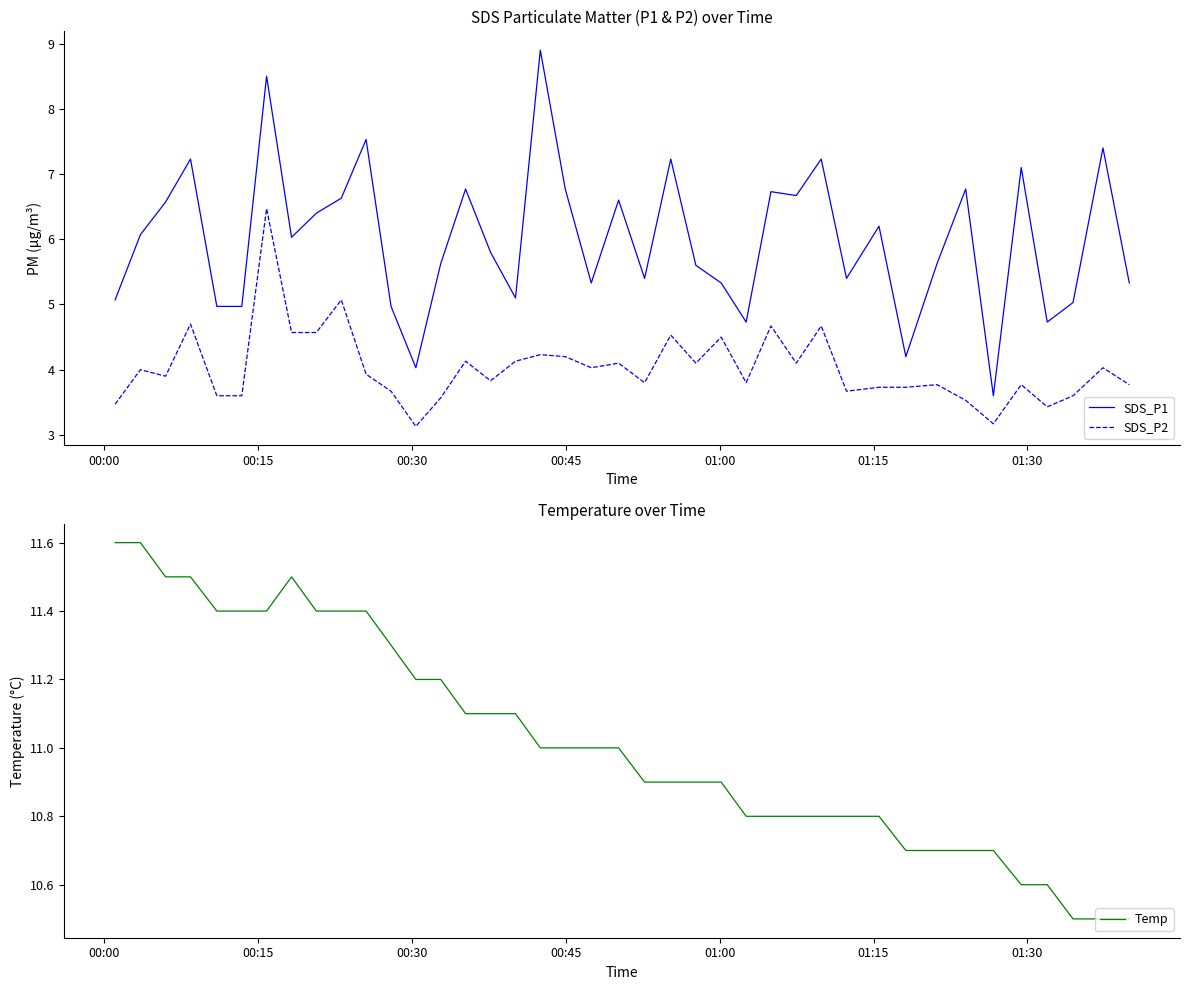

What are all the series names shown in the legend?

SDS_P1, SDS_P2, Temp